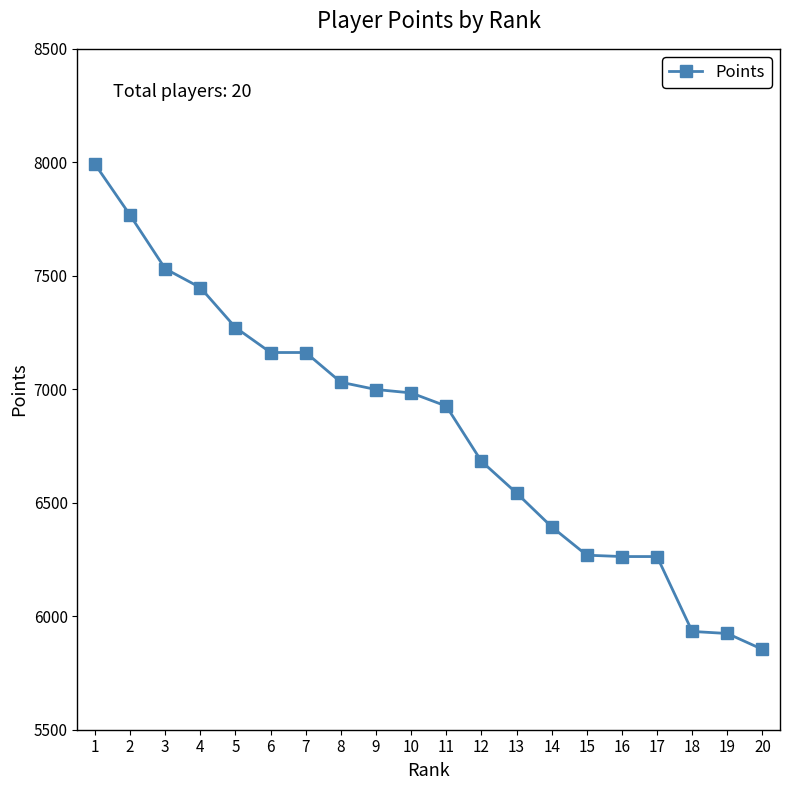

At which category does the chart reach its peak across all series?

1